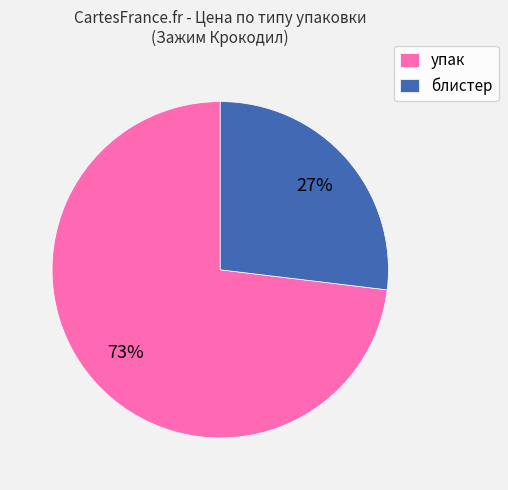

Count the number of slices in the pie.

2